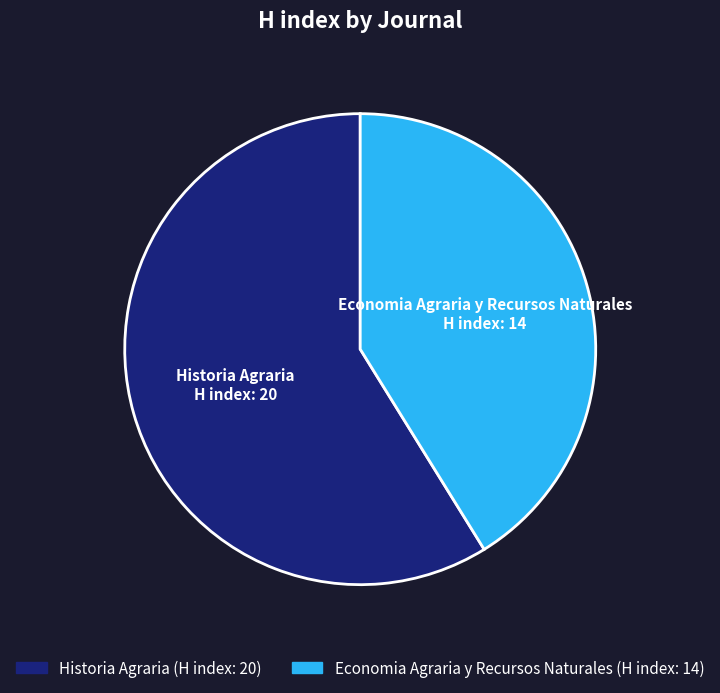

True or false: Economia Agraria y Recursos Naturales accounts for 41% of the total.

True